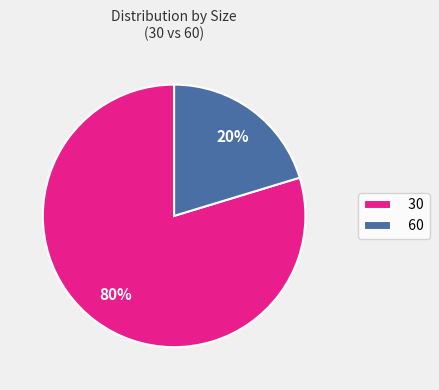

To the nearest percent, what percentage of the pie is 30?

80%